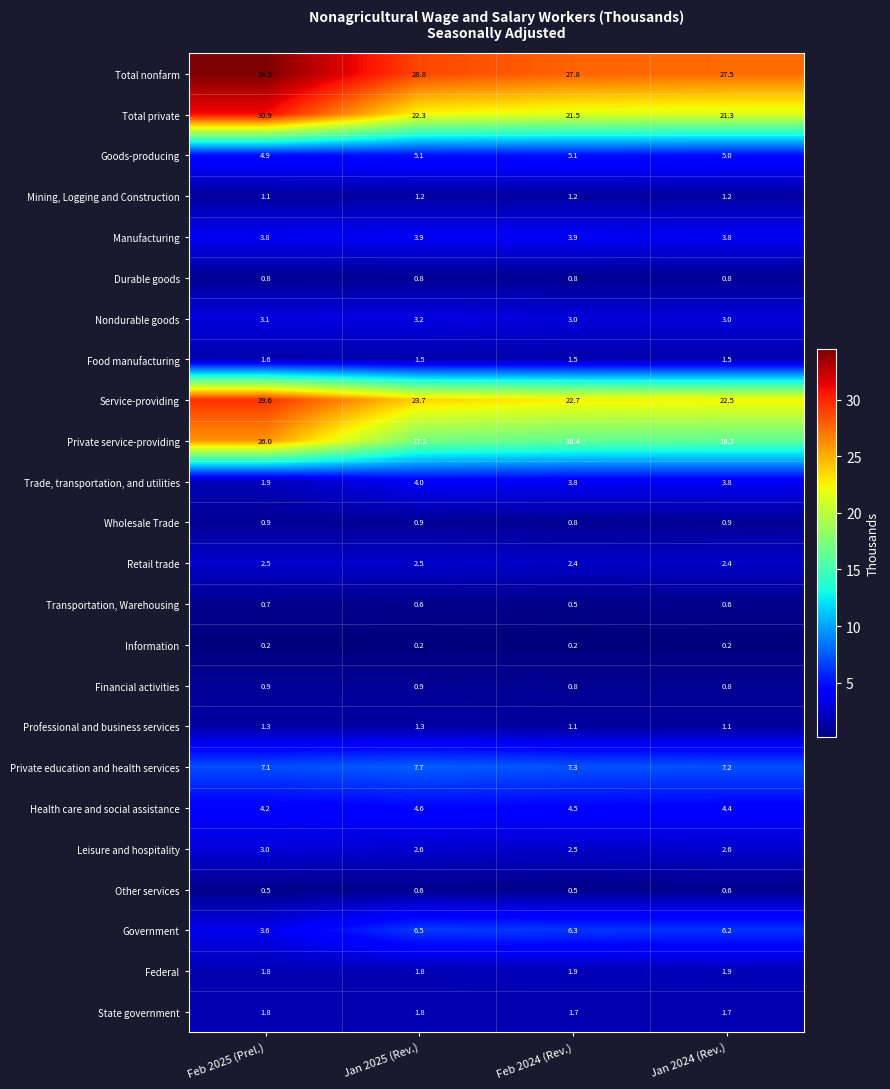

Which series has the largest range (max minus min)?

Private service-providing